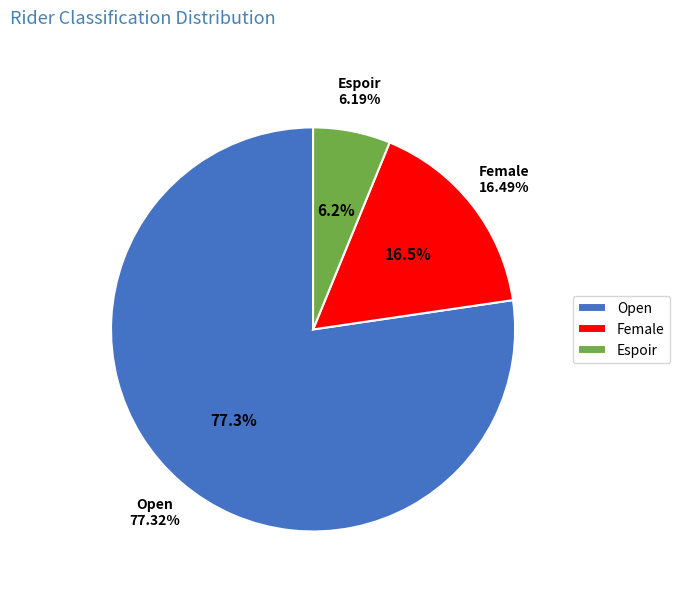

Does any single category account for the majority?

Yes